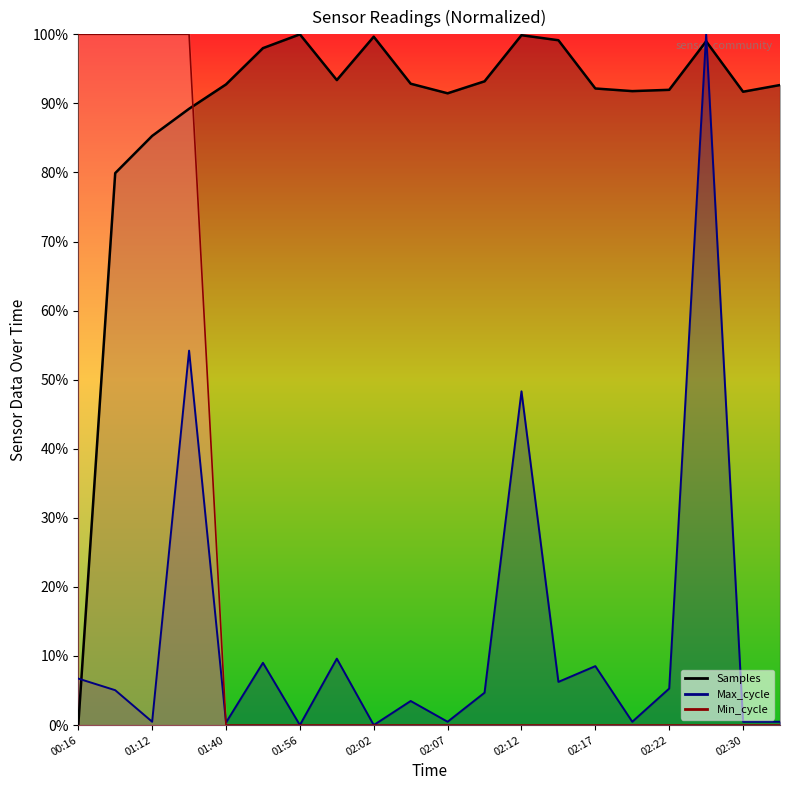

The Min_cycle series shows 0.0 at 02:09. True or false?

True